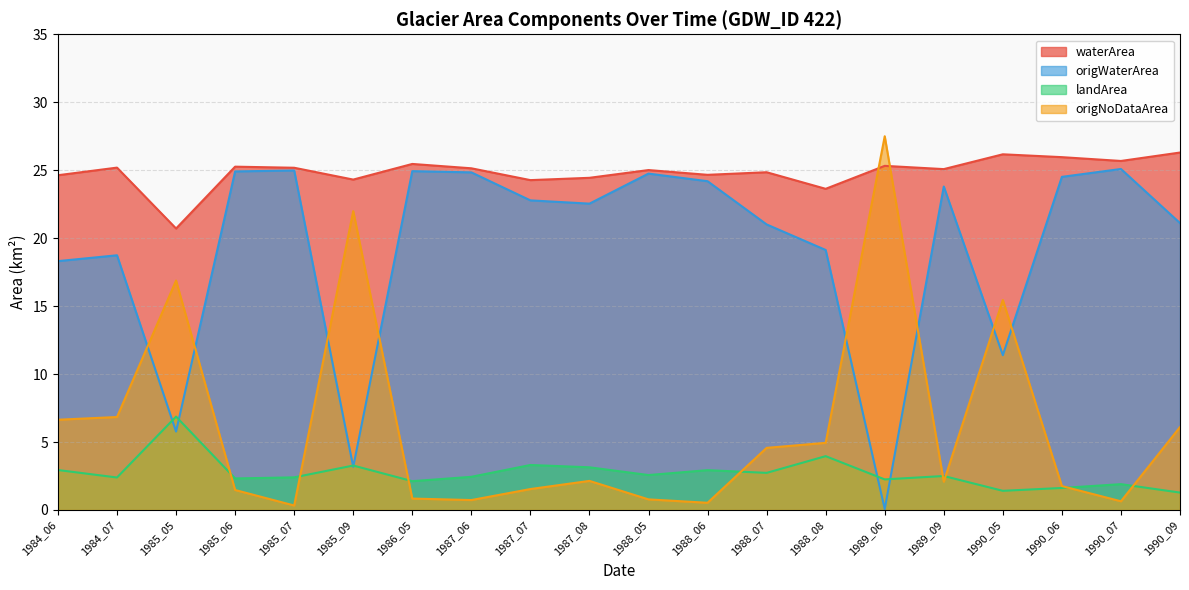

At which category does waterArea reach its first local valley?

1985_05